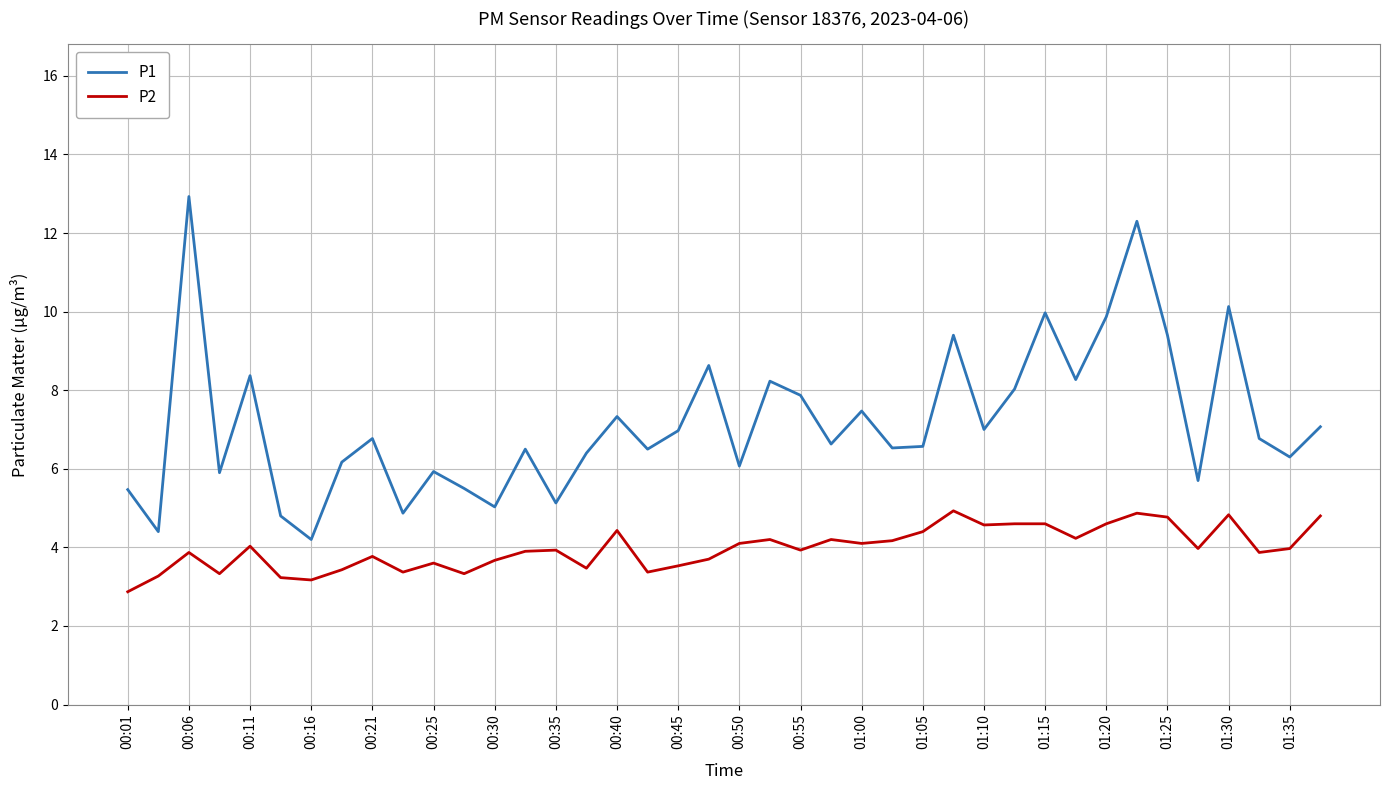

Which series has the widest spread of values?

P1